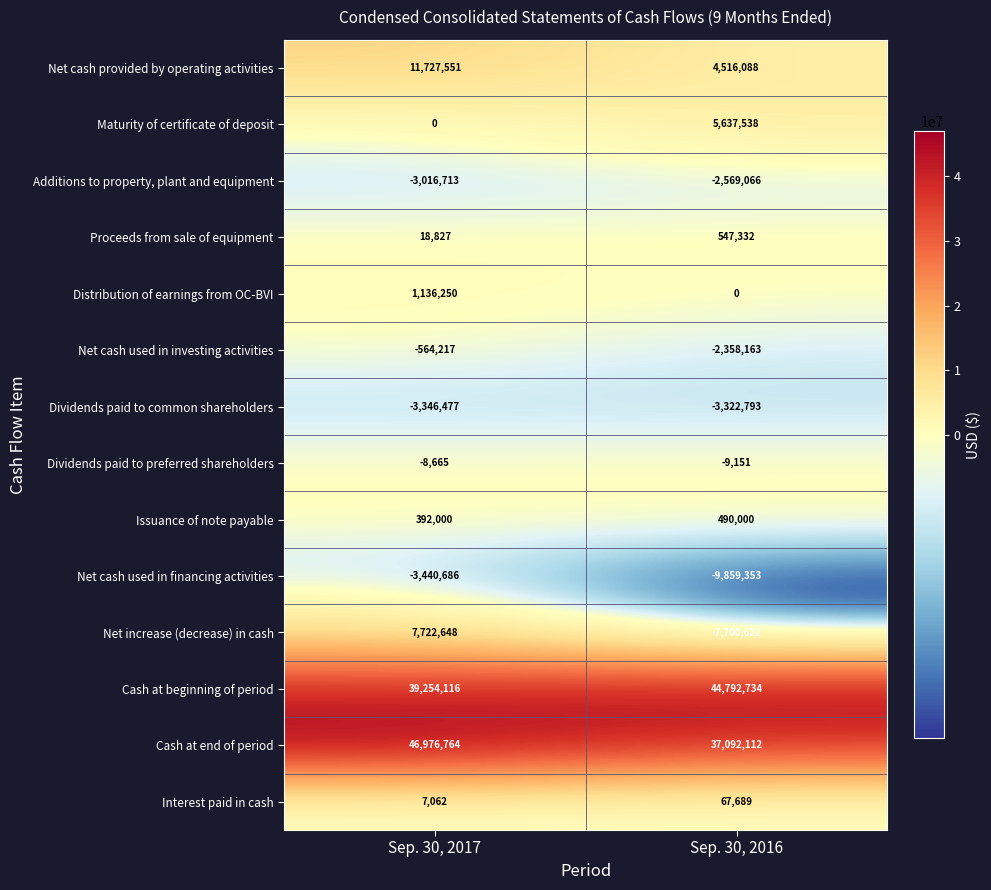

What is the approximate value of Net cash used in investing activities at Sep. 30, 2016?

-2358163